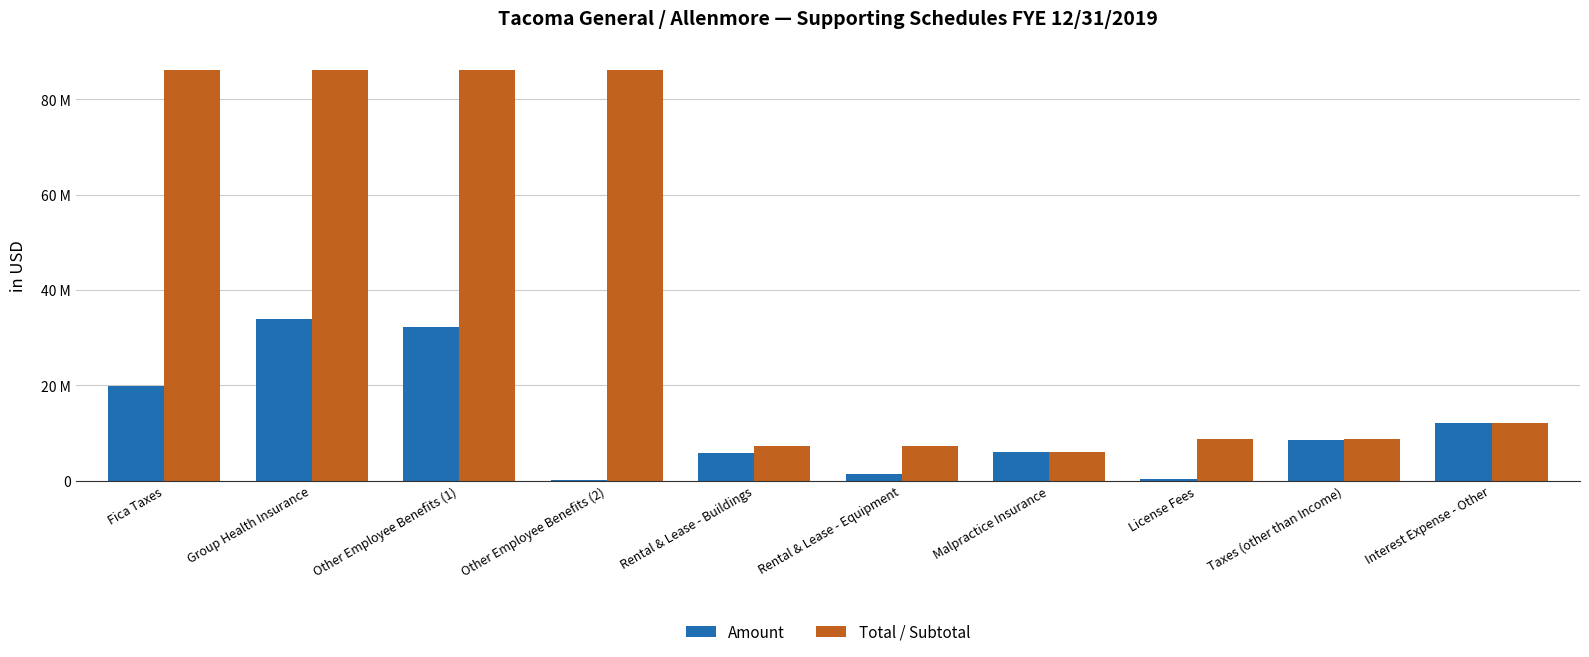

What is the average value of the Amount series?

12037277.0